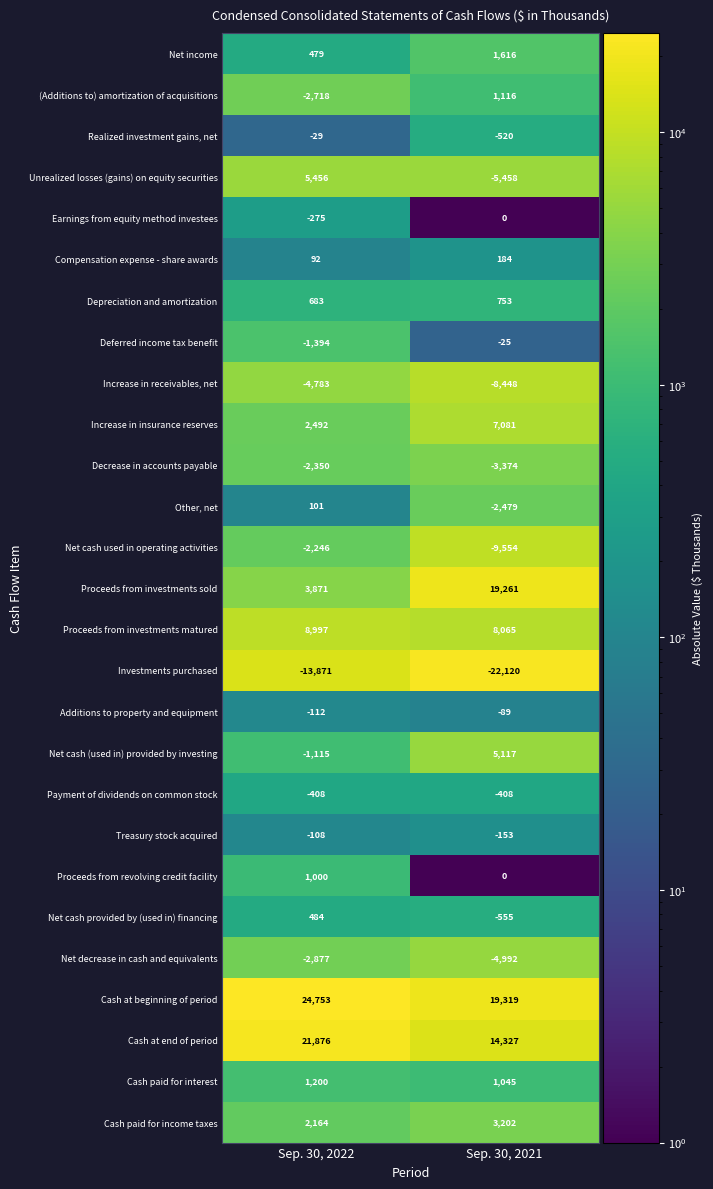

What is the highest value of the Deferred income tax benefit series?

-25